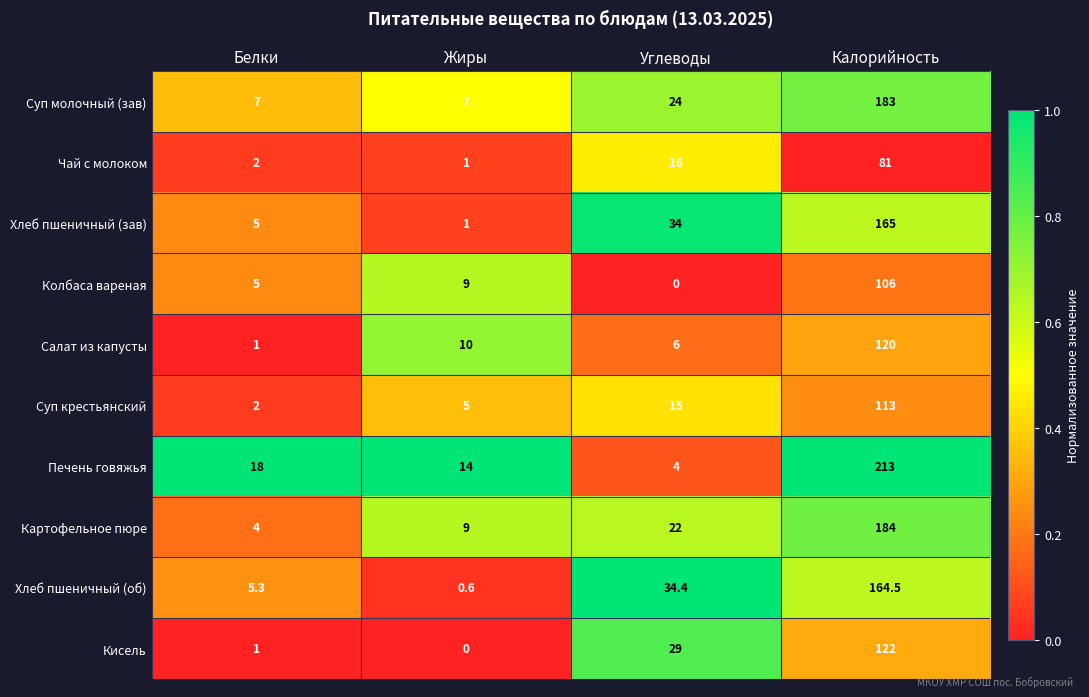

What is the difference between the maximum and minimum values in the Колбаса вареная series?

106.0